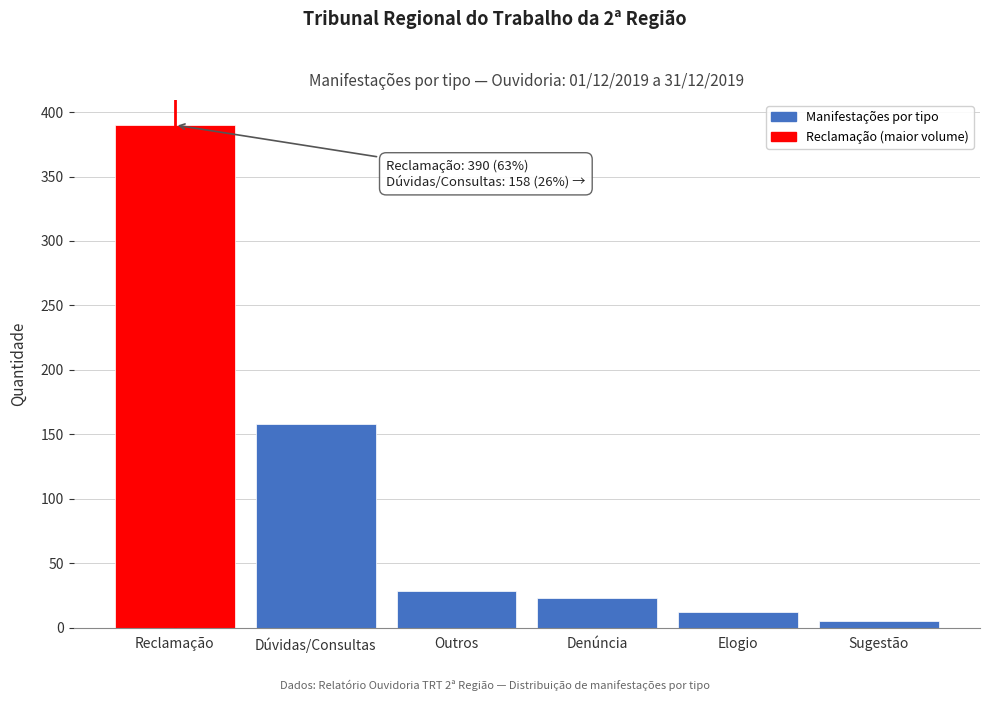

Reading left to right, extract all data points from this chart.

Reclamação=390	Dúvidas/Consultas=158	Outros=28	Denúncia=23	Elogio=12	Sugestão=5